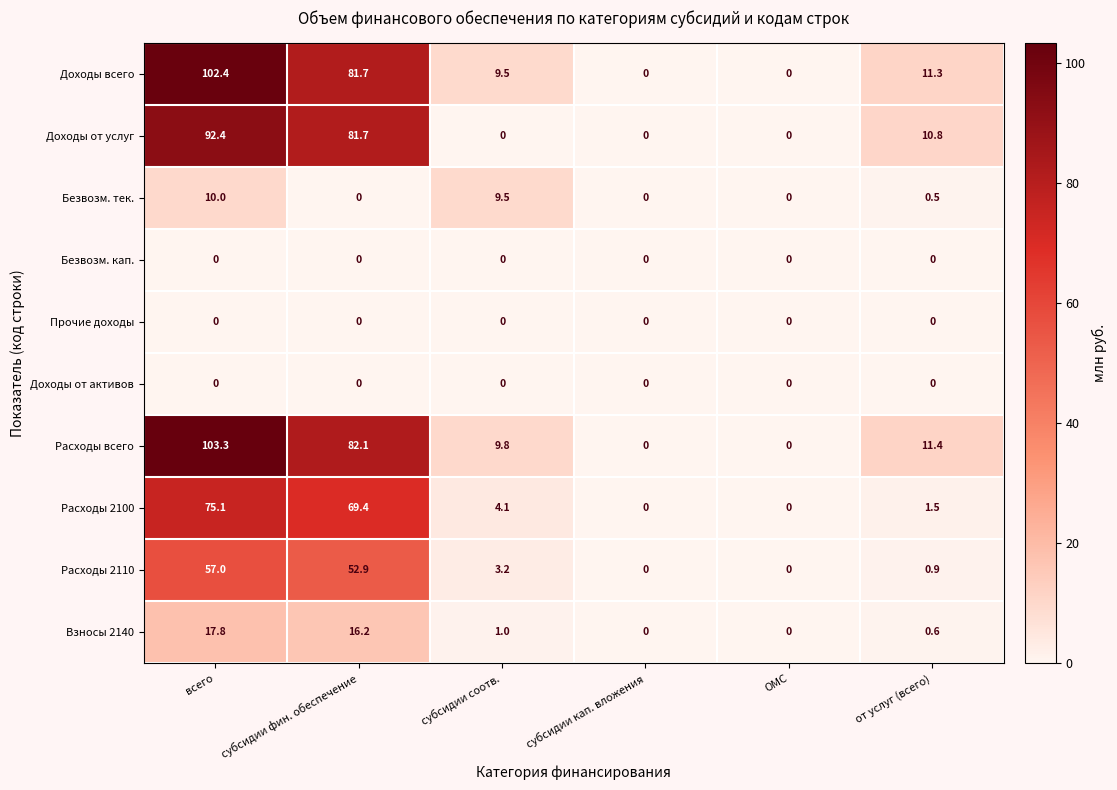

What is the difference between the second highest and second lowest values in the Безвозм. тек. series?

9.5